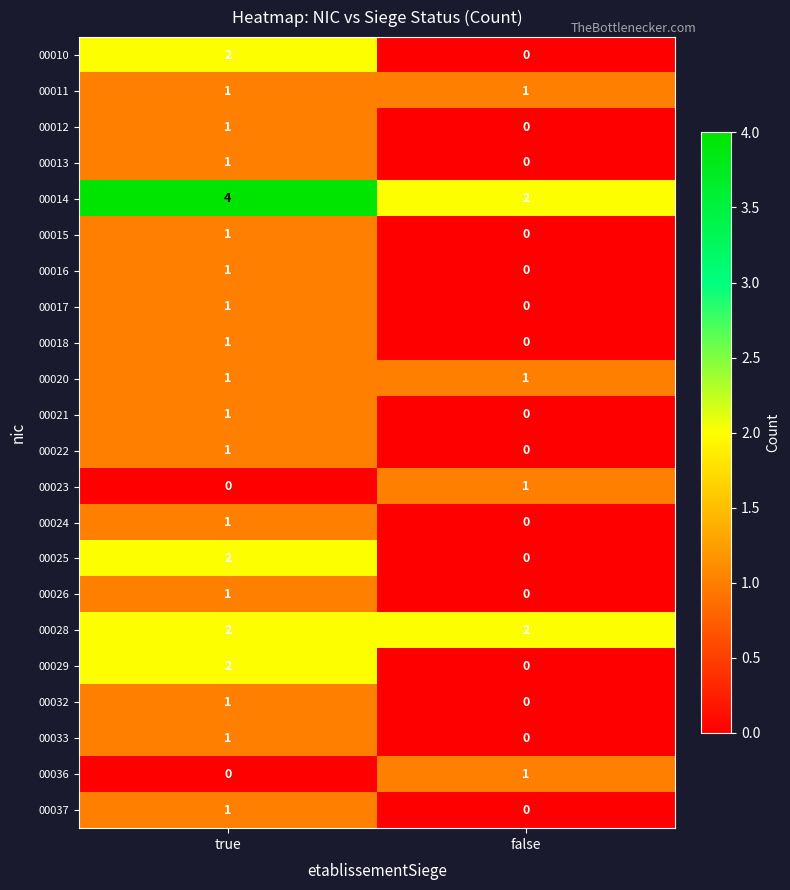

What is the maximum value shown in the chart?

4